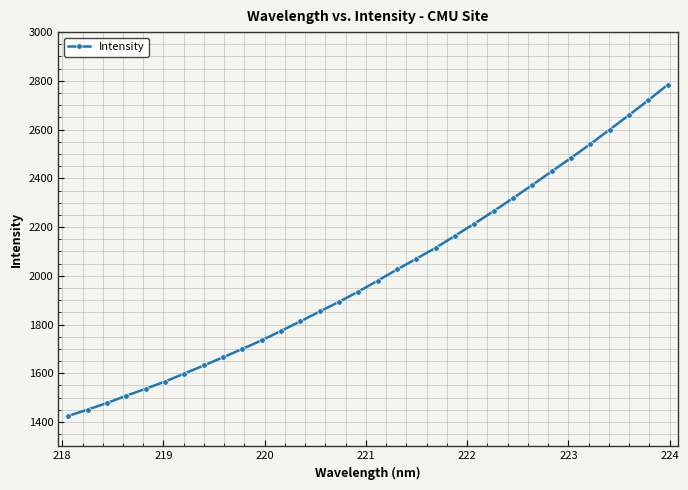

Does the chart display data point markers on the line(s)?

Yes